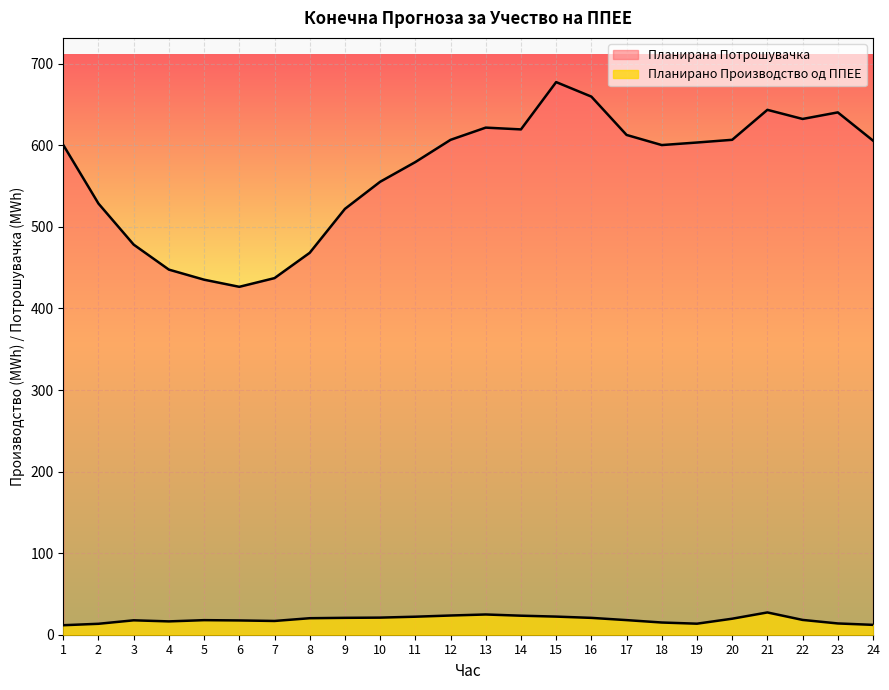

True or false: Планирано Производство од ППЕЕ and Планирана Потрошувачка intersect in this chart.

False